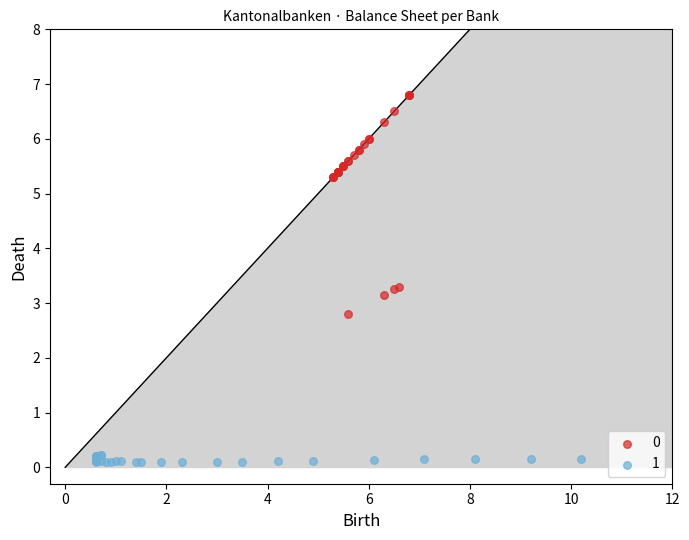

Which series reaches the minimum Y coordinate?

1